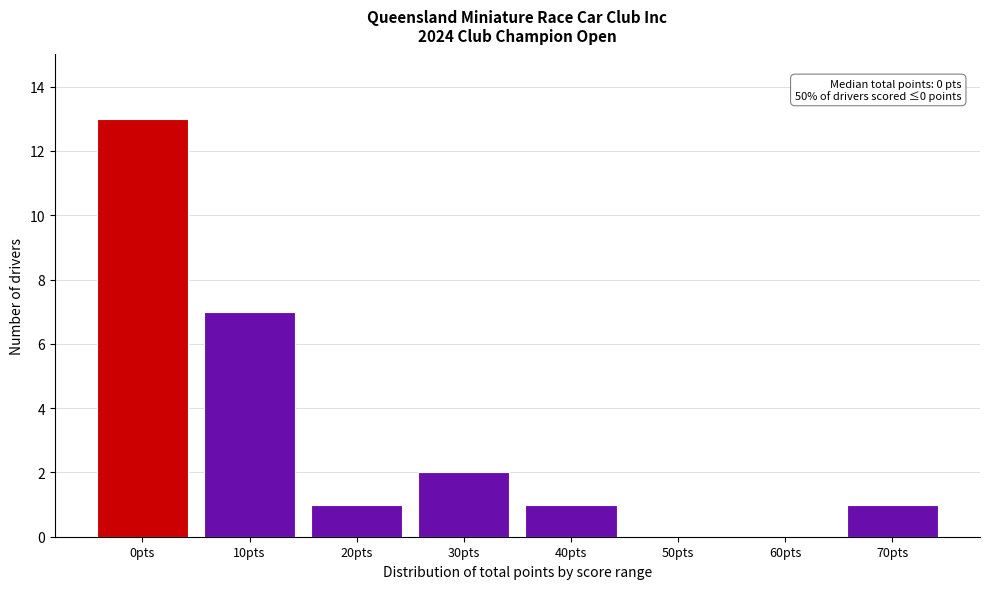

Reading right to left, list all the values displayed in this chart.

70pts=1	60pts=0	50pts=0	40pts=1	30pts=2	20pts=1	10pts=7	0pts=13